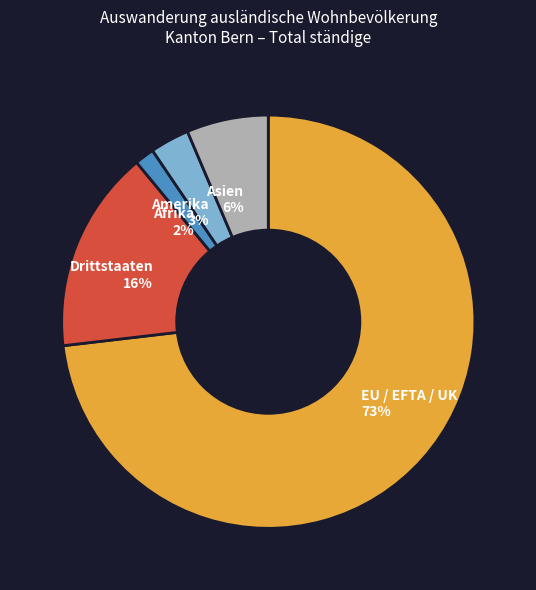

To the nearest percent, what percentage of the pie is Afrika?

2%